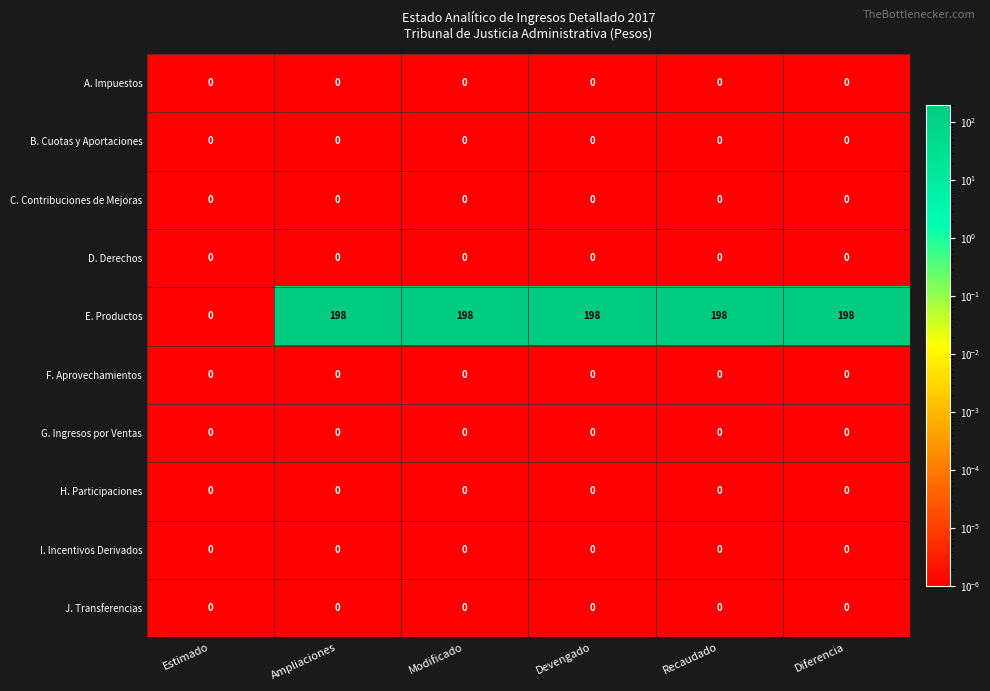

Which series has the largest total across all categories?

E. Productos